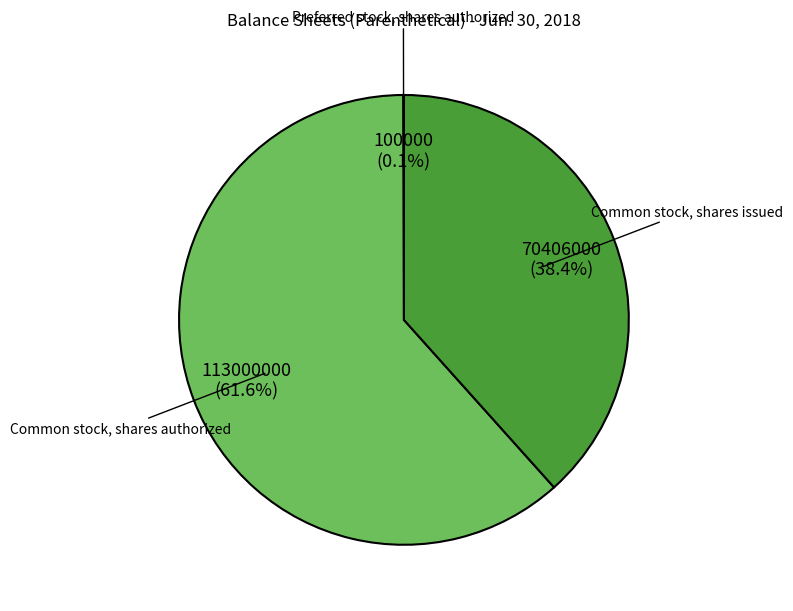

Combined, do Common stock, shares authorized and Common stock, shares issued account for over 50%?

Yes